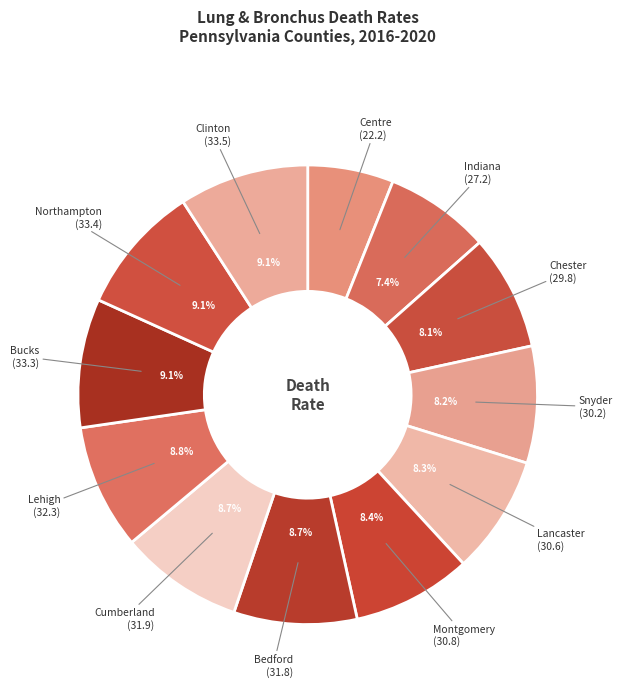

How many segments does this pie chart have?

12